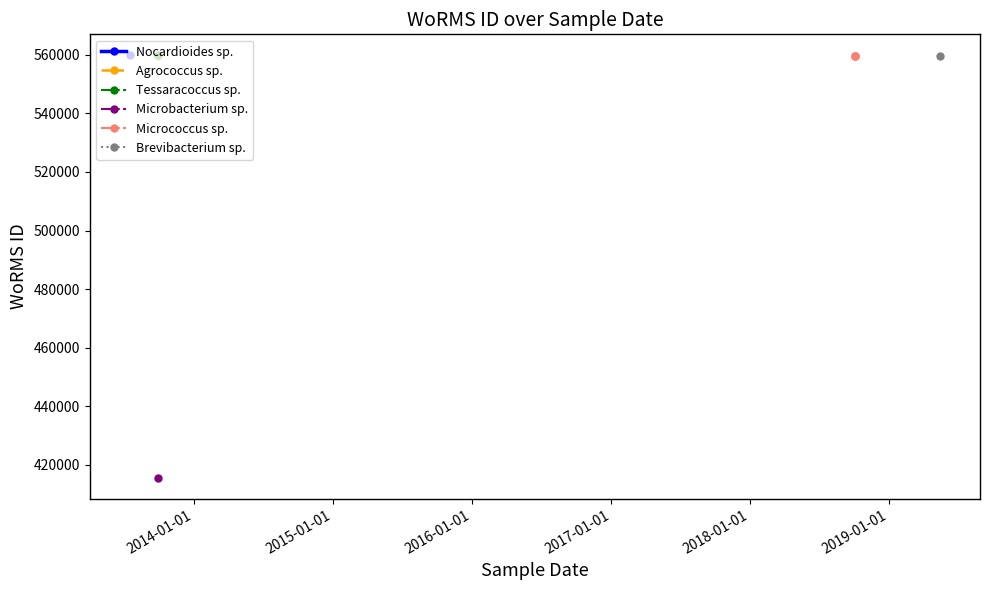

How many values exceed 559740?

2